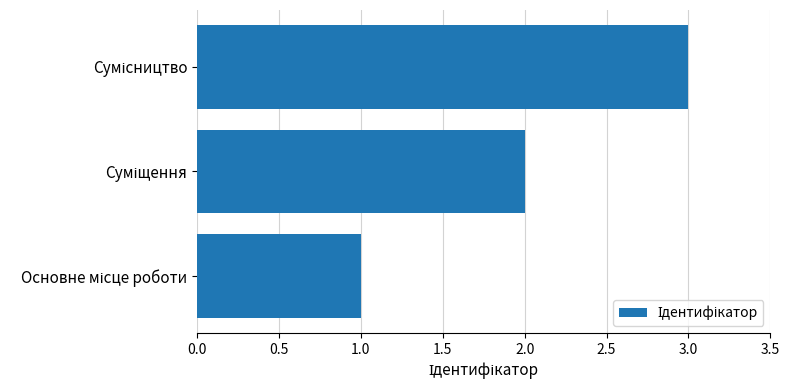

What is the maximum value shown in the chart?

3